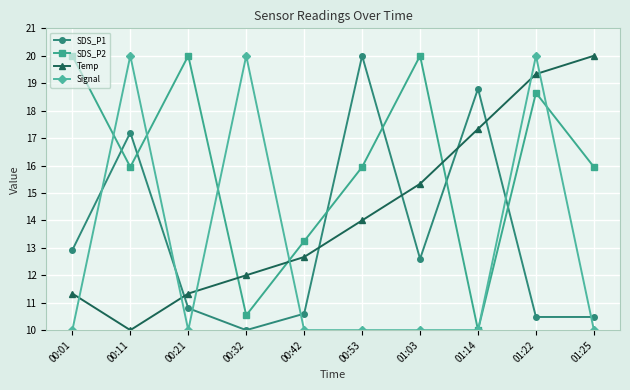

Which series has the largest total across all categories?

SDS_P2